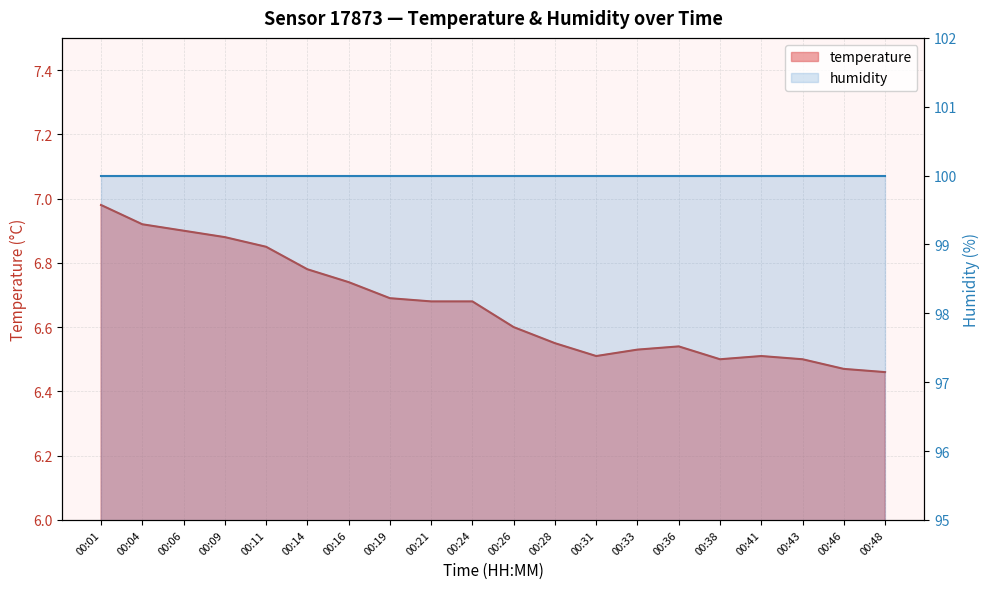

What is the difference between the maximum and minimum values?

0.5